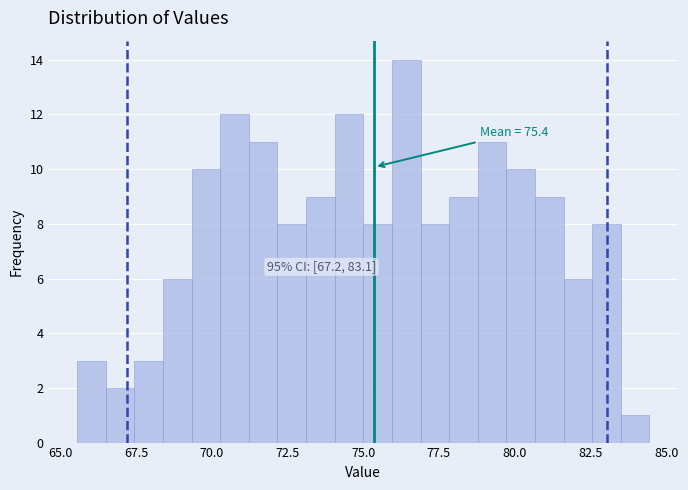

Read against the x-axis, roughly where is the centre of the tallest bar?

76.5